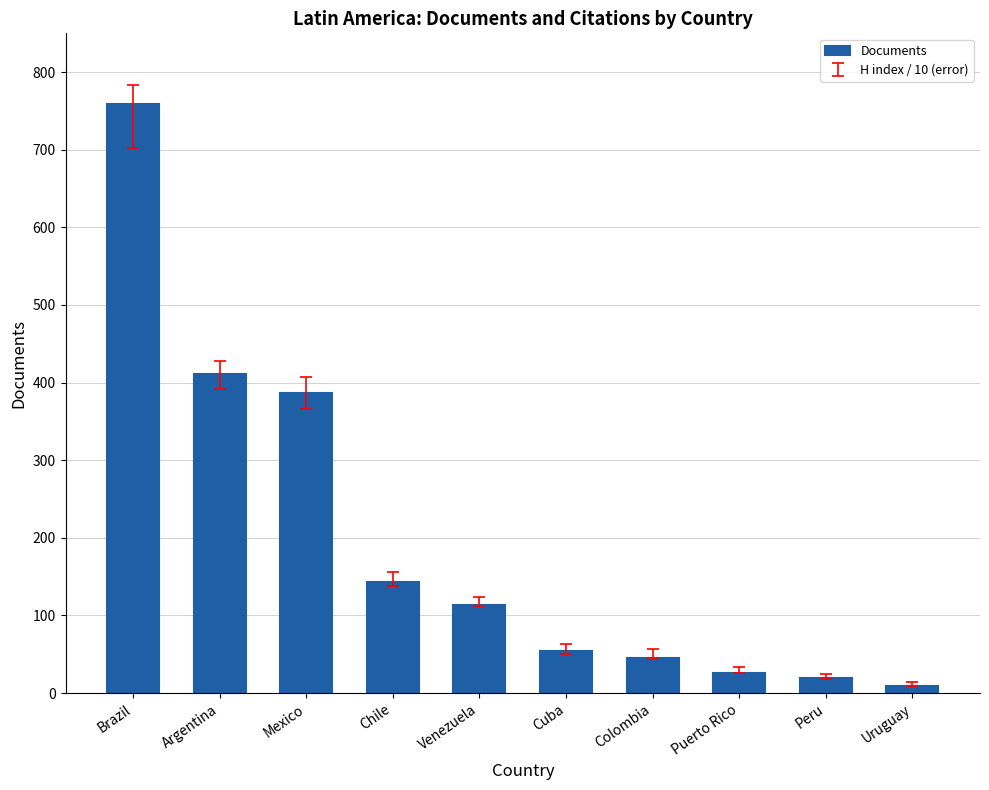

True or false: the data shows 759 at Brazil.

True